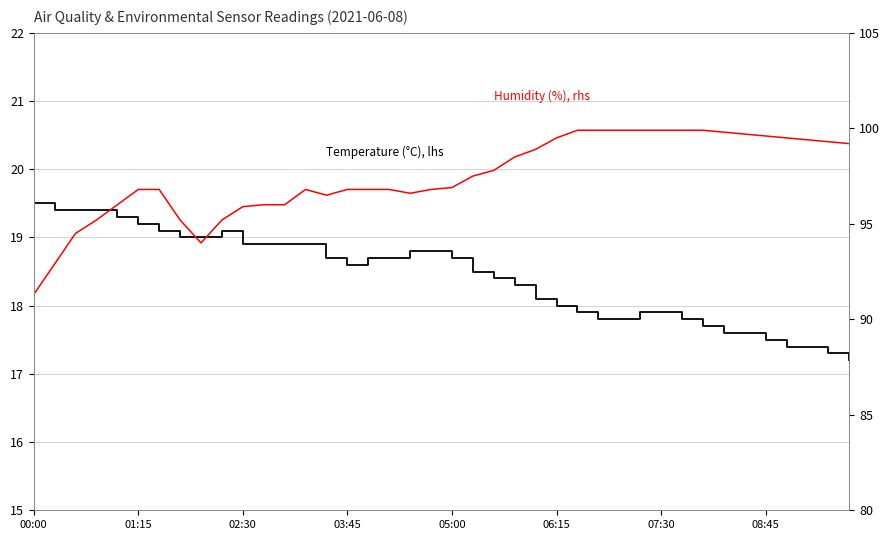

How many interior local peaks does the Temperature (°C), lhs series have?

1